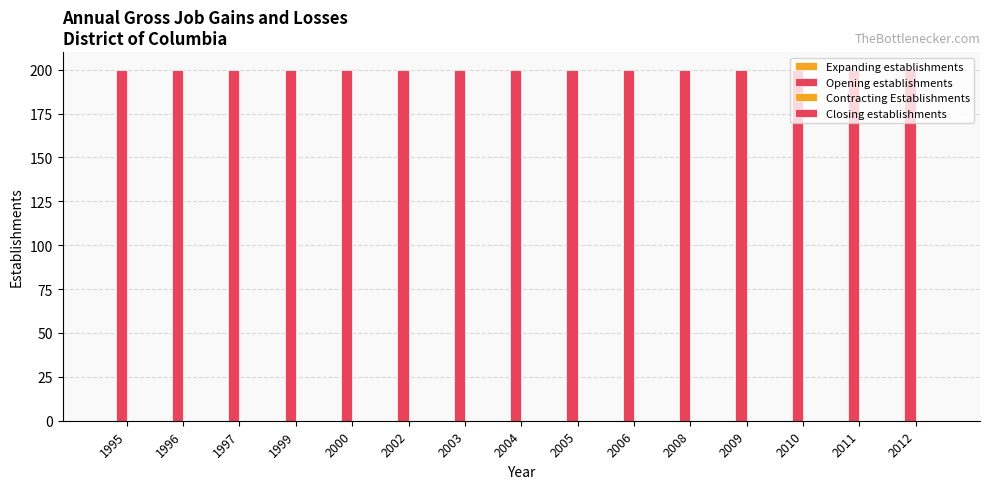

Reading left to right, what are all the values shown in this chart?

Expanding establishments: 0	0	0	0	0	0	0	0	0	0	0	0	0	0	0
Opening establishments: 200	200	200	200	200	200	200	200	200	200	200	200	200	200	200
Contracting Establishments: 0	0	0	0	0	0	0	0	0	0	0	0	0	0	0
Closing establishments: 0	0	0	0	0	0	0	0	0	0	0	0	0	0	0